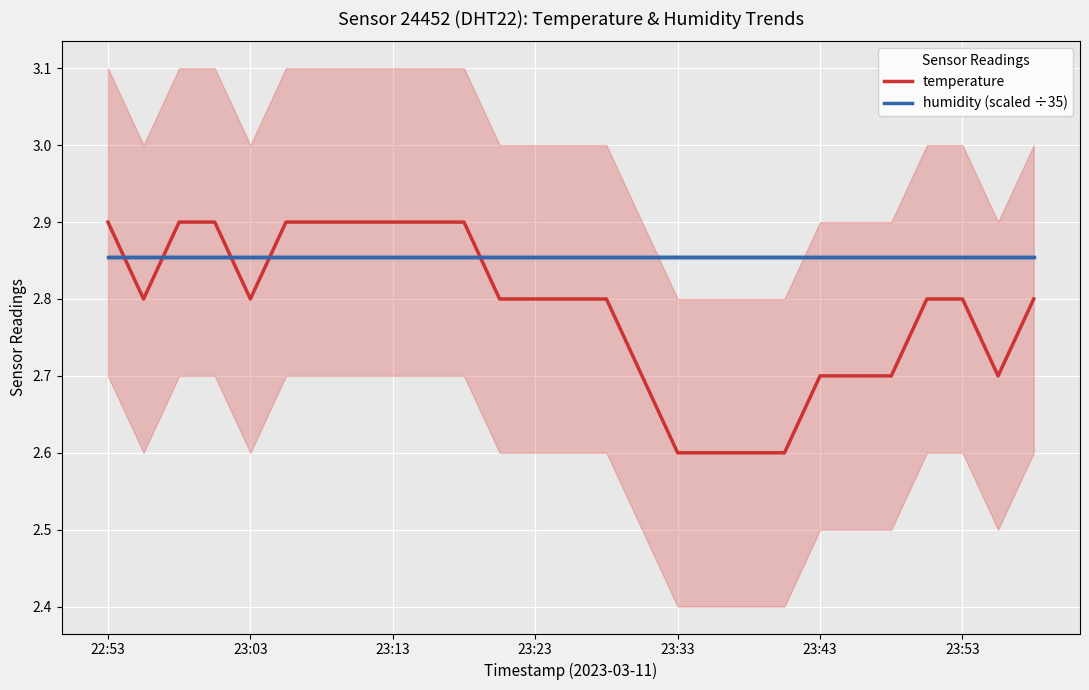

What is the value of the humidity (scaled ÷35) point at the 13th from the left?

2.9